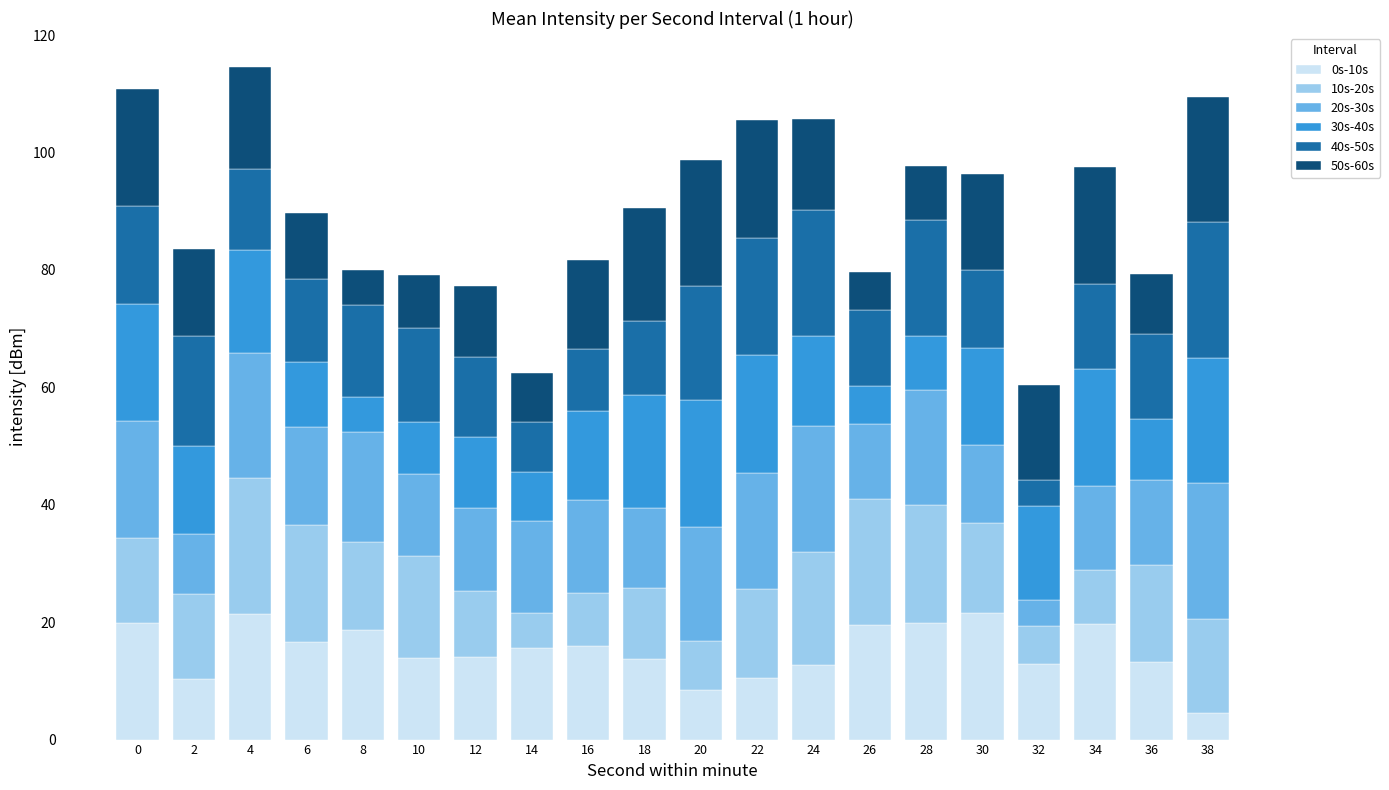

What is the average value of the 0s-10s series?

15.1